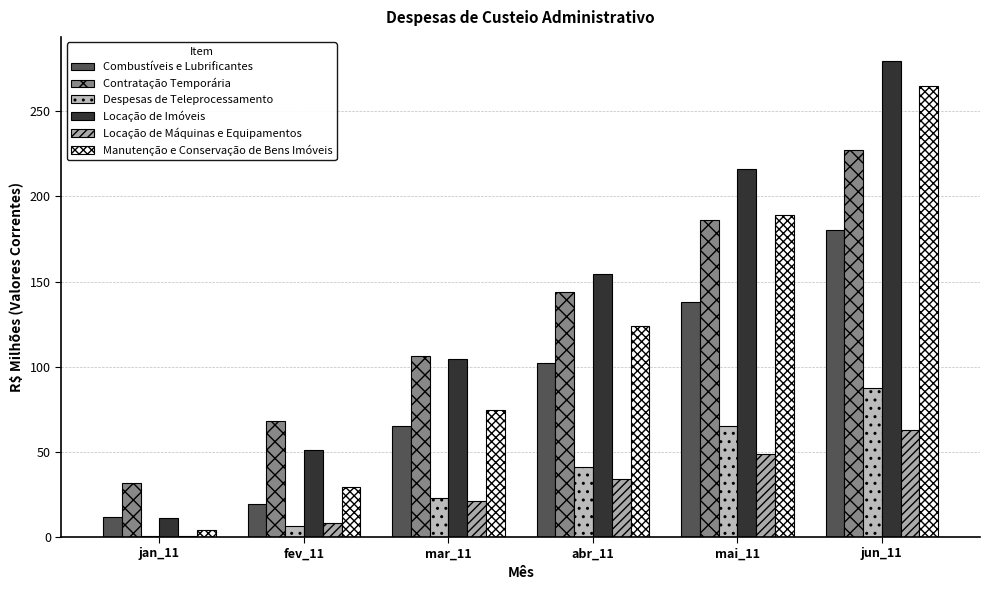

What is the value of the Combustíveis e Lubrificantes bar at the 2nd from the left?

19.2